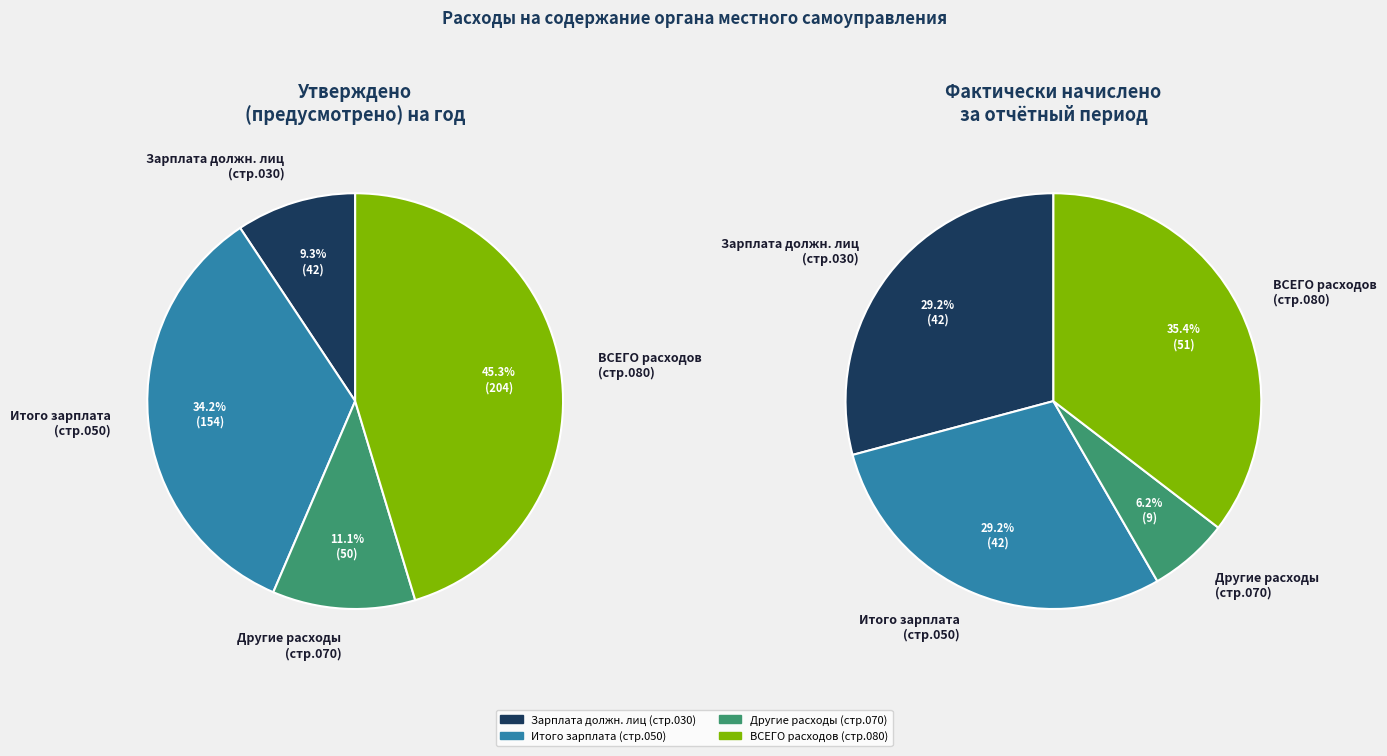

Which has a higher value, Другие расходы (начислено) or Заработная плата (утверждено)?

Заработная плата (утверждено)